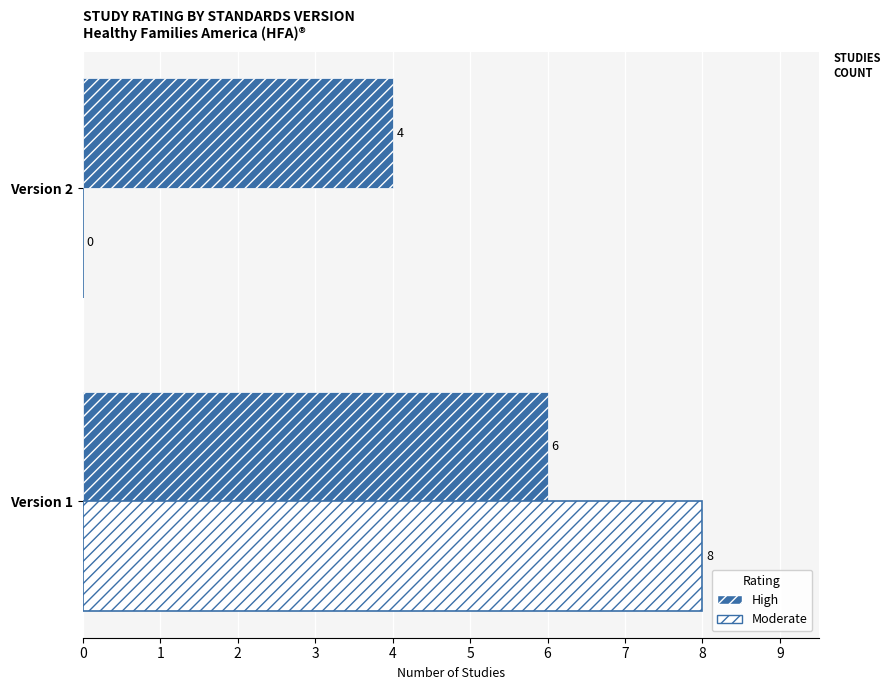

Between Version 1 and Version 2, which series saw the biggest shift?

Moderate